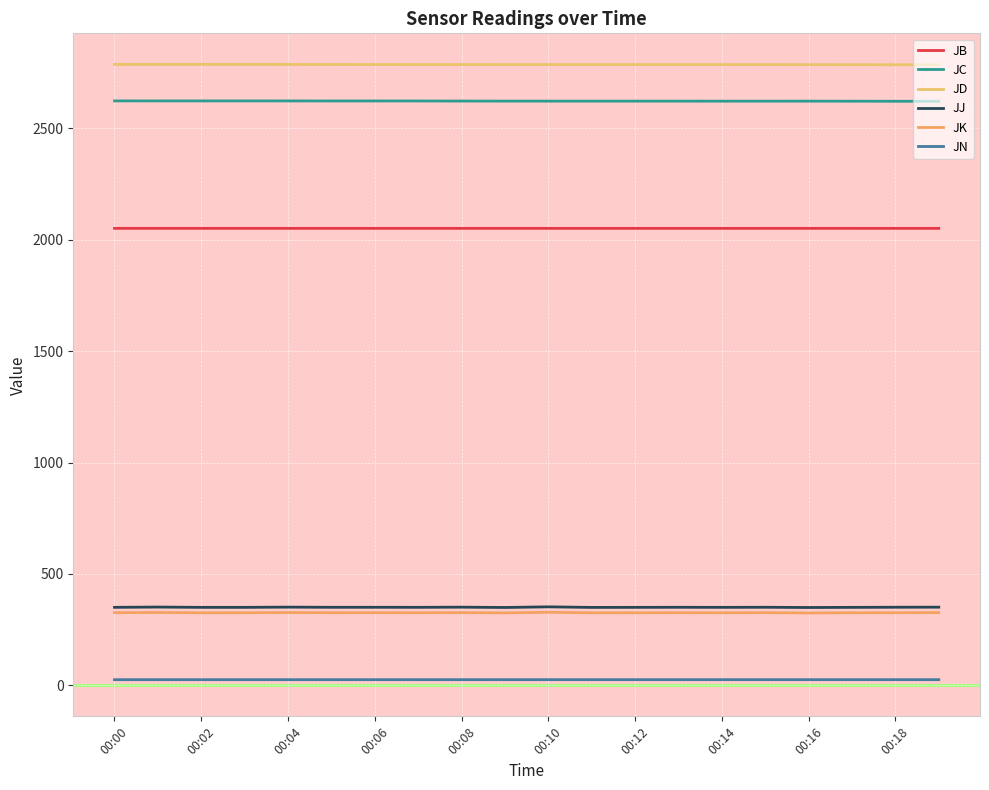

Does the chart display data point markers on the line(s)?

No